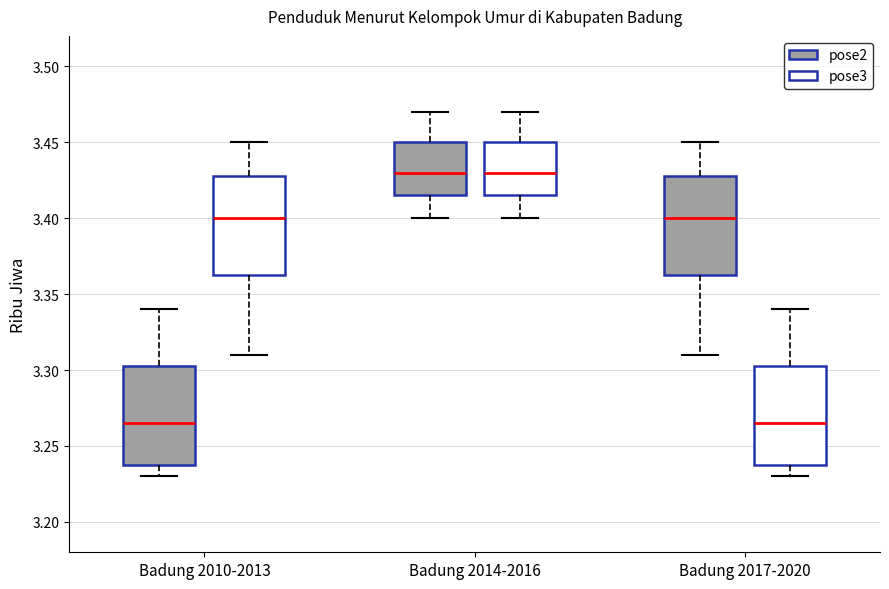

Where does the median line of the box for Badung 2017-2020 (pose2) sit on the y-axis? The values are not printed on the chart, so give them approximately, as read against the axis.

3.400